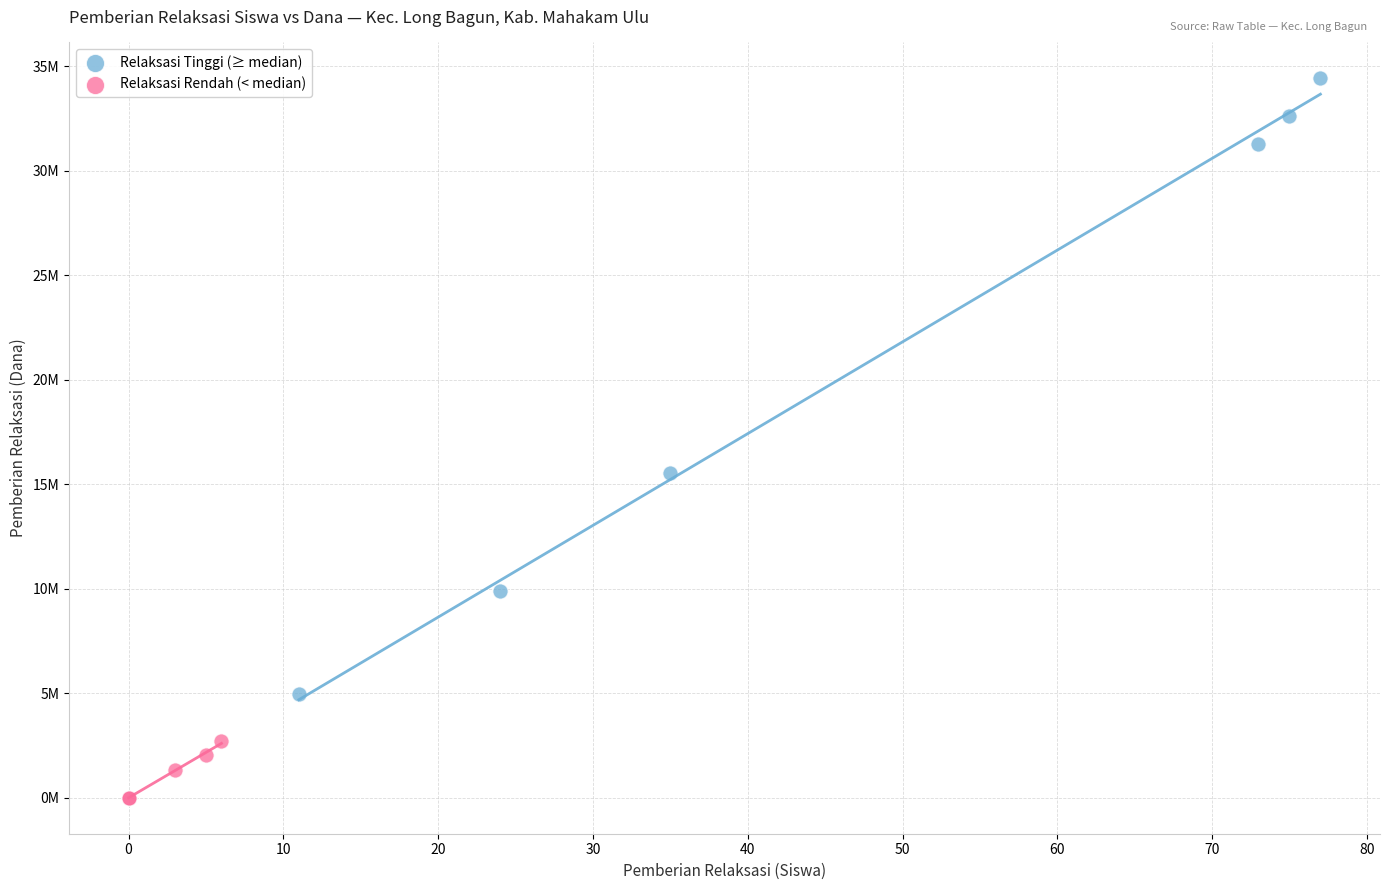

Which series has the widest spread of Y values?

Relaksasi Tinggi (≥ median)